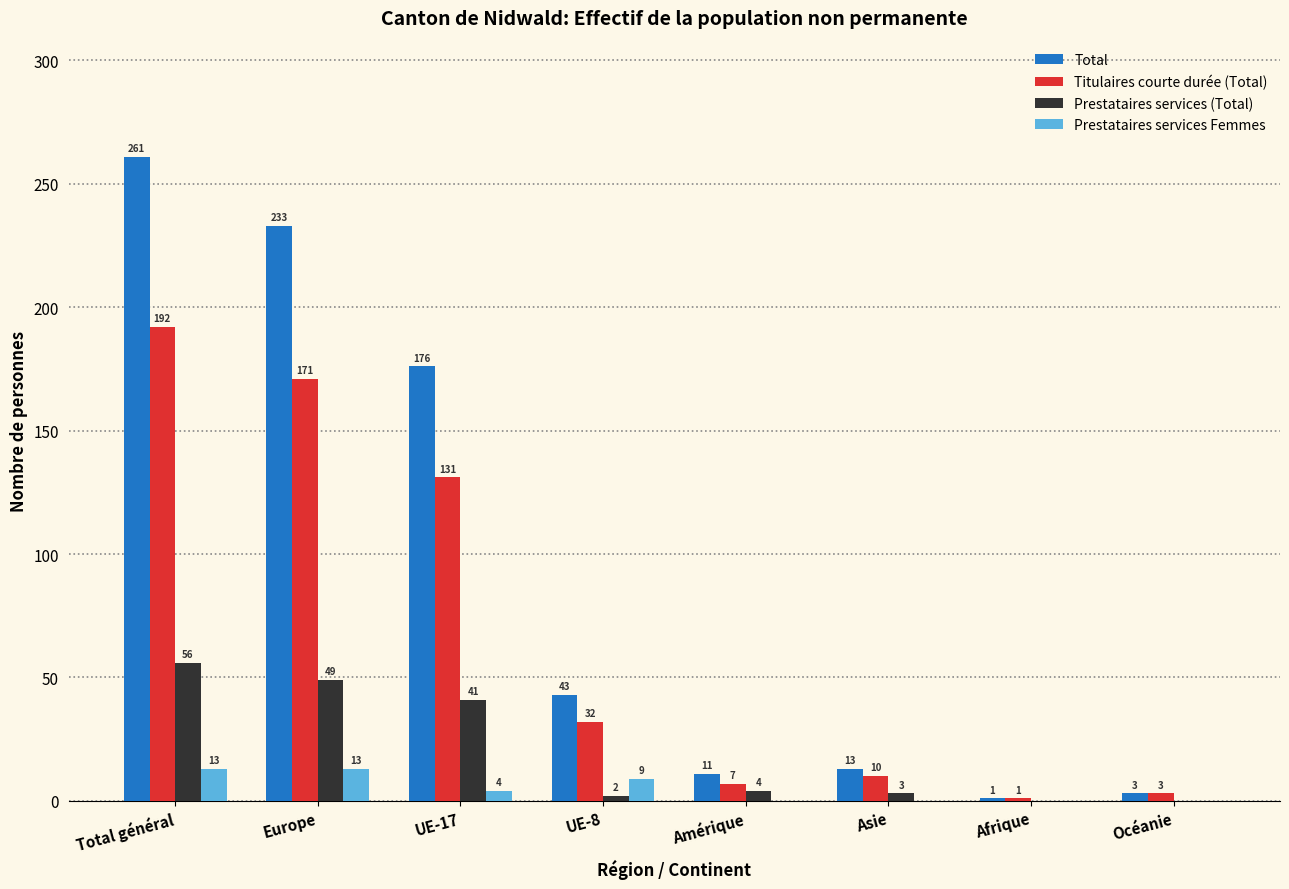

Between Asie and Océanie, which series saw the biggest shift?

Total